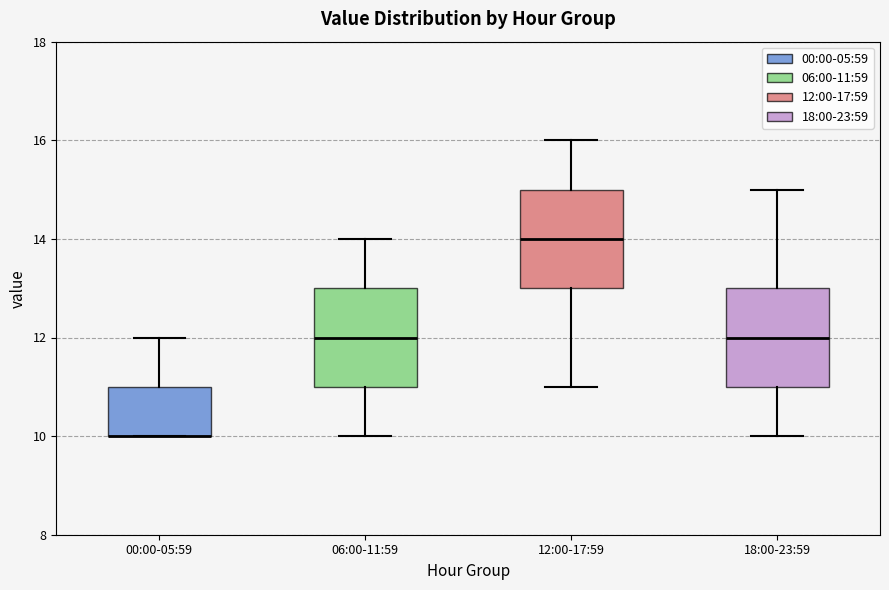

Where is the upper edge of the box for 12:00-17:59 on the y-axis? The values are not printed on the chart, so give them approximately, as read against the axis.

15